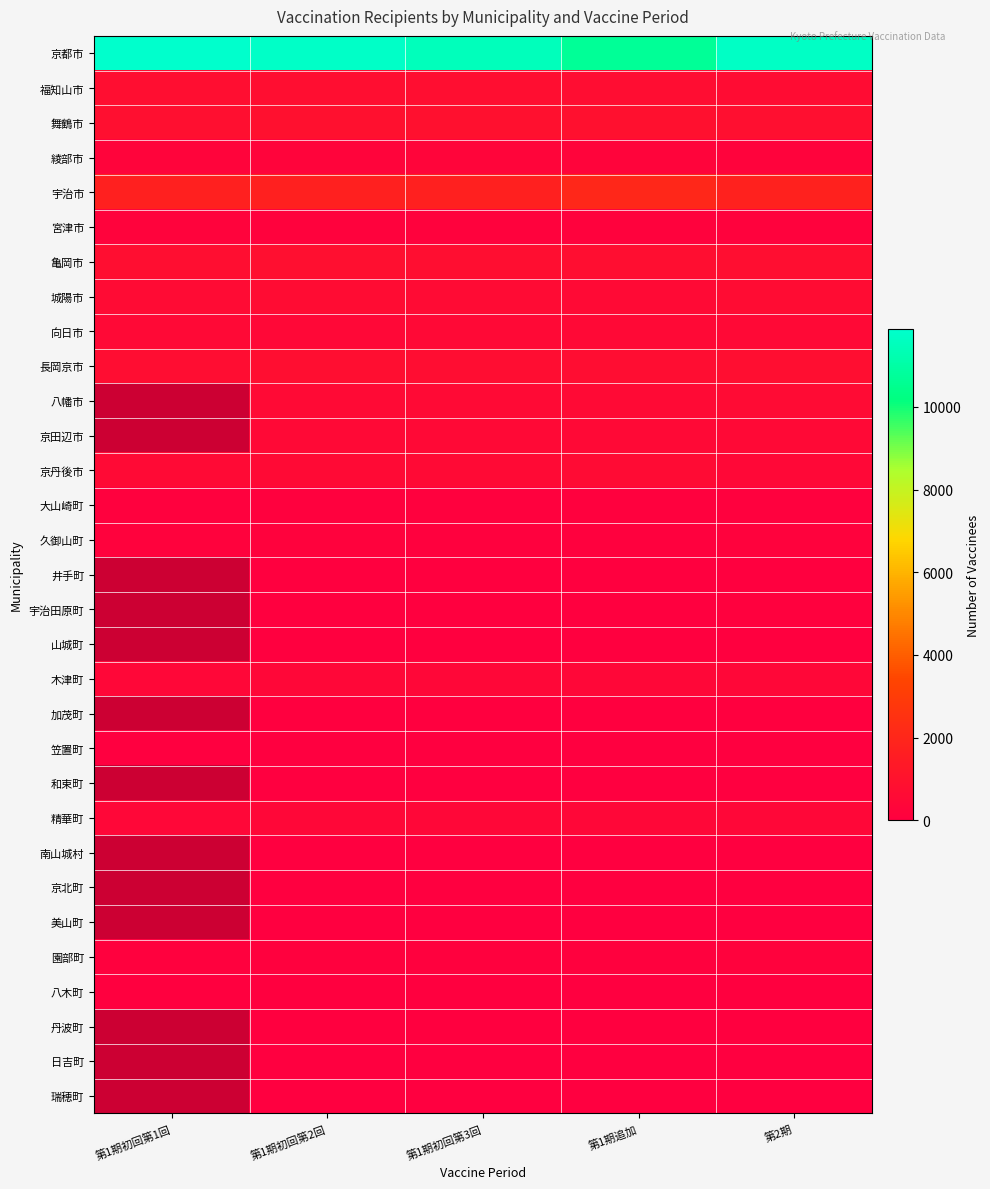

The 長岡京市 series shows 1150.8 at 第1期追加. True or false?

False